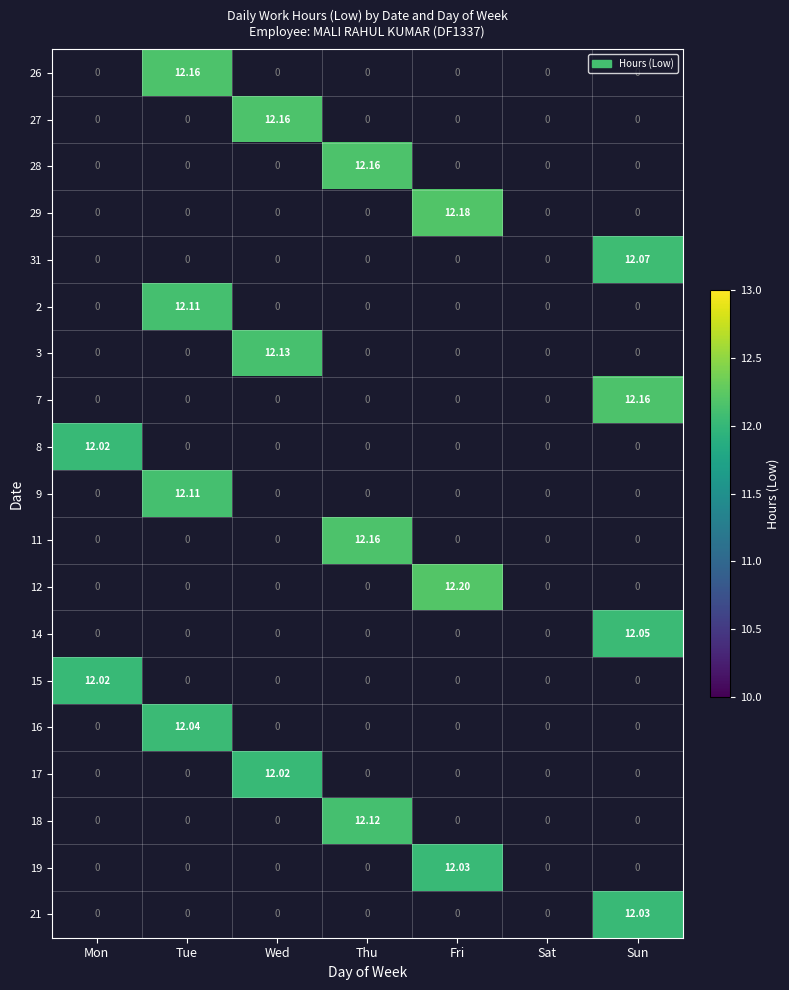

Is it true that 16 equals 12.0 at Tue?

True